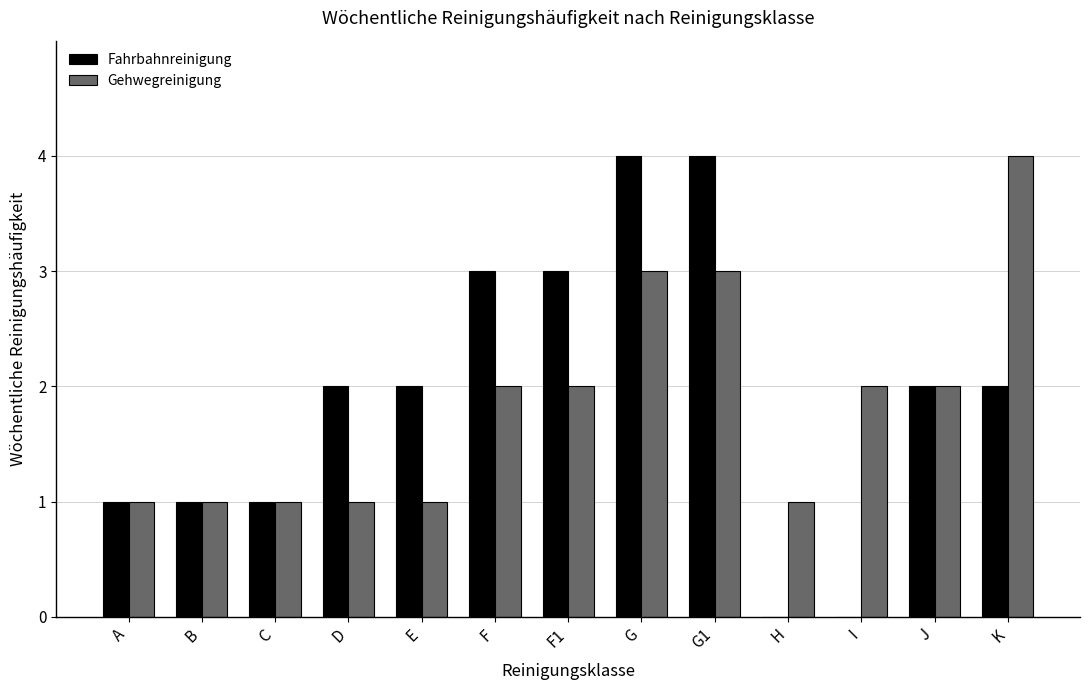

The value of Fahrbahnreinigung at F1 is 4. True or false?

False